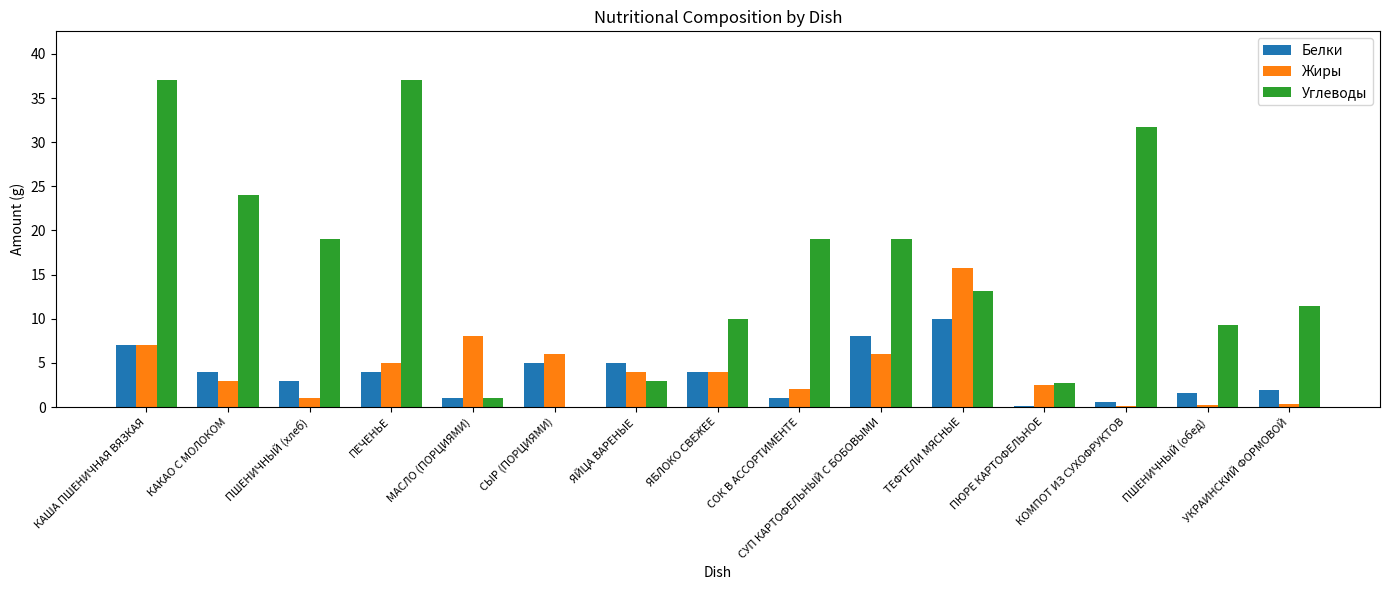

Which series changed the most between КАША ПШЕНИЧНАЯ ВЯЗКАЯ and ПШЕНИЧНЫЙ (хлеб)?

Углеводы